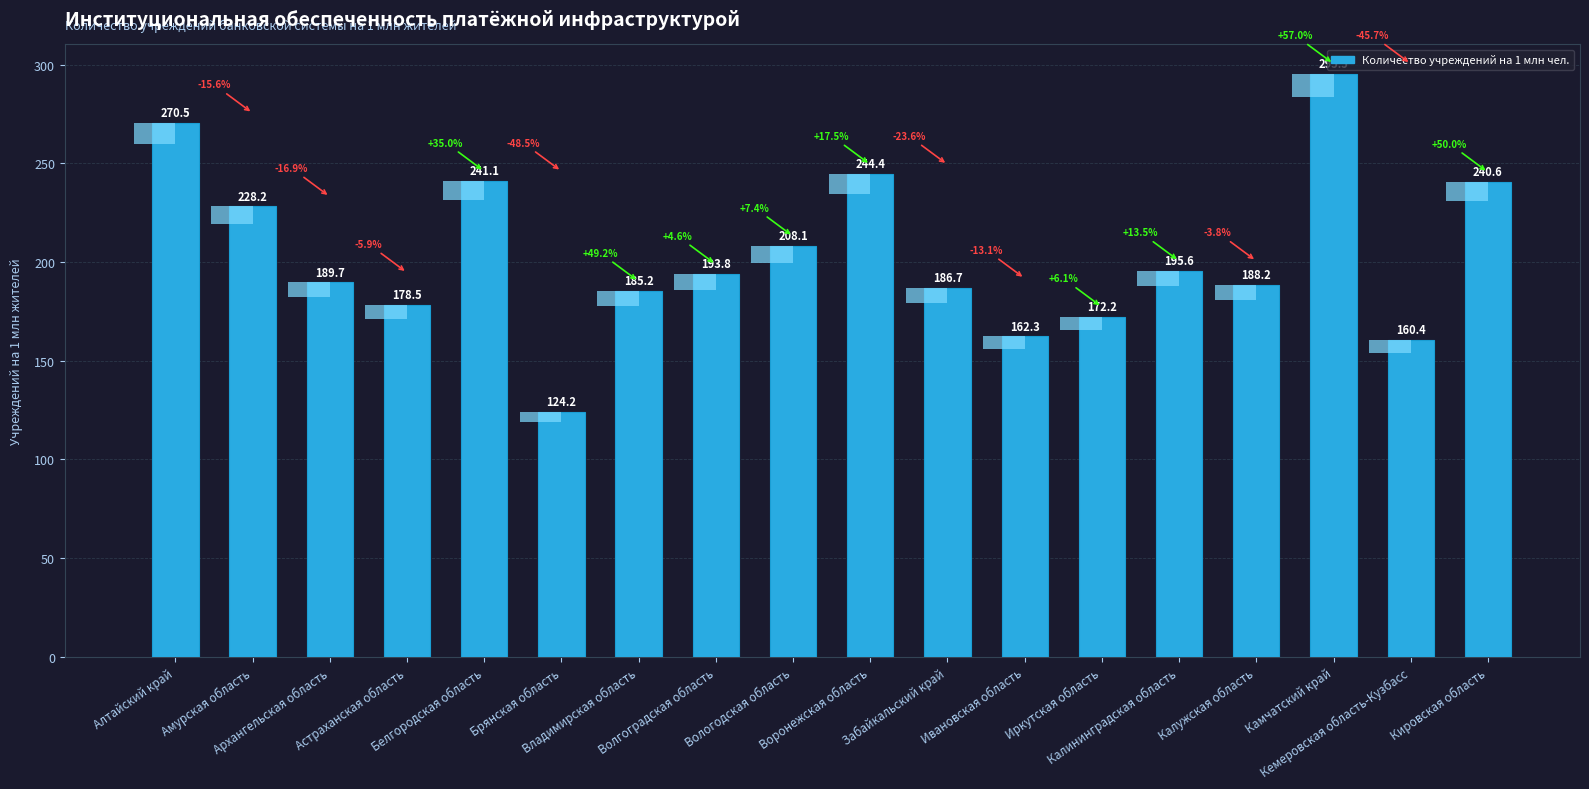

At which category does the chart reach its minimum across all series?

Брянская область